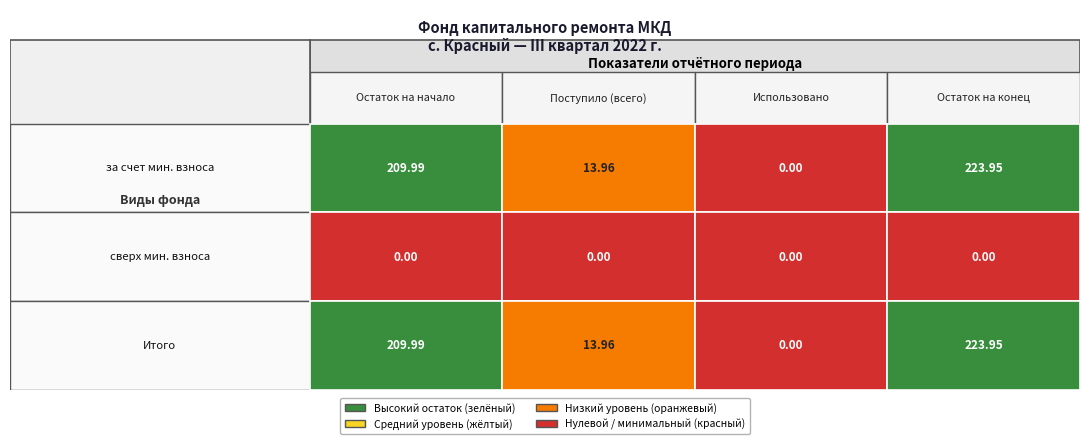

Reading left to right, extract all data points from this chart.

за счет минимального взноса: 210.0	14.0	0.0	223.9
сверх минимального размера взноса: 0.0	0.0	0.0	0.0
Итого фонд капитального ремонта: 210.0	14.0	0.0	223.9